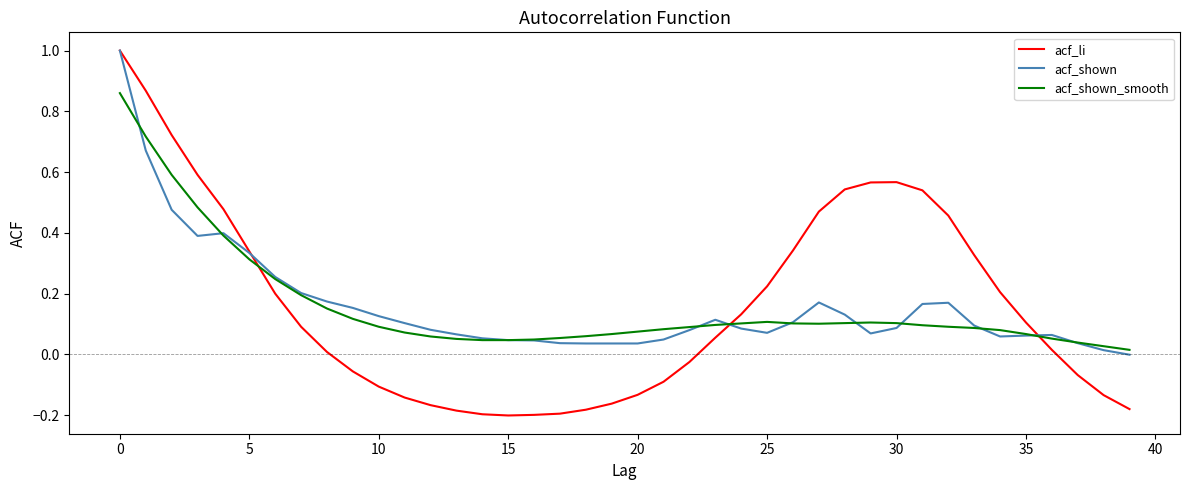

What is the greatest value displayed?

1.0